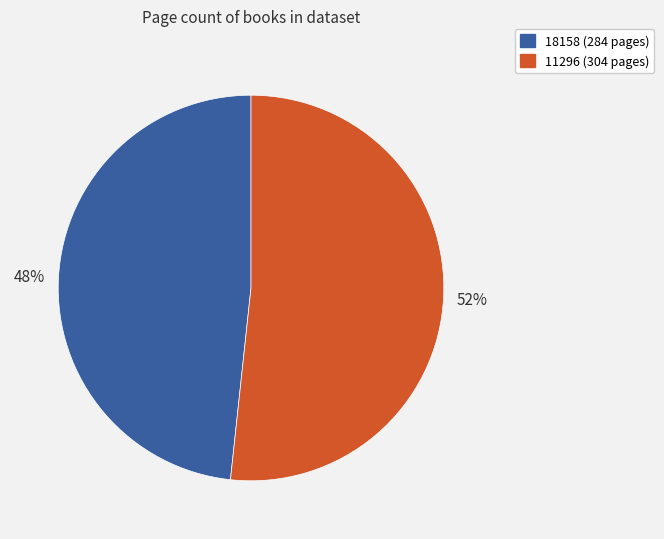

Do 18158 and 11296 together represent more than half of the pie?

Yes